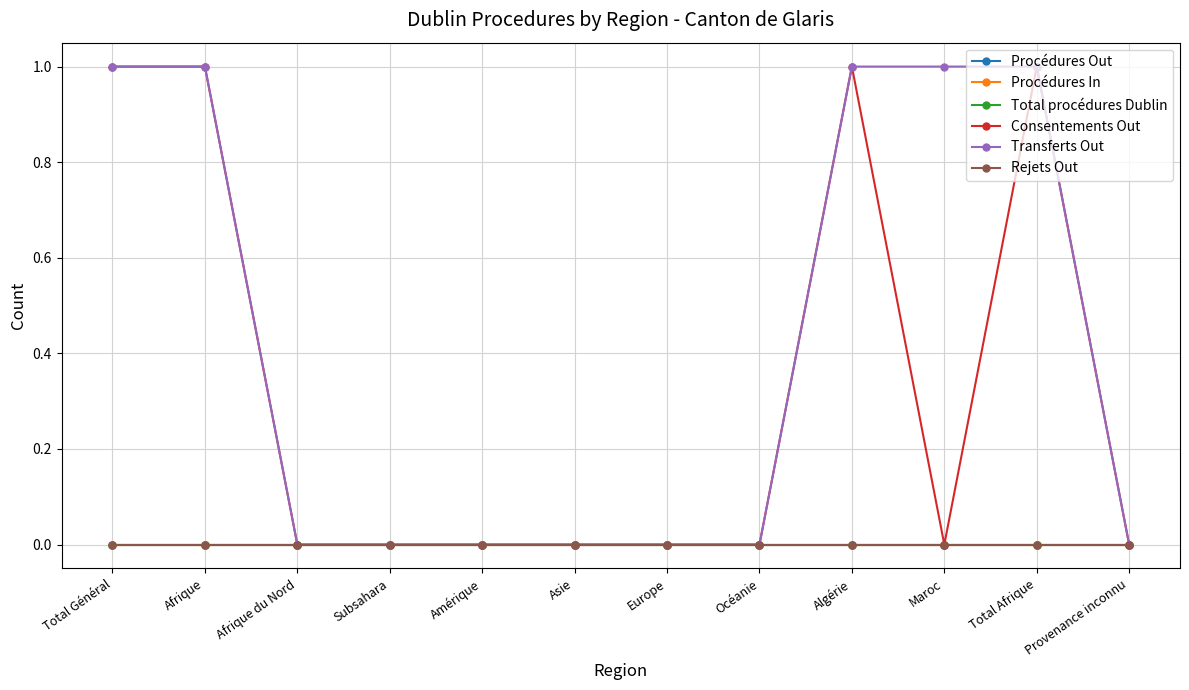

At which label is Total procédures Dublin closest to 0?

Total Général